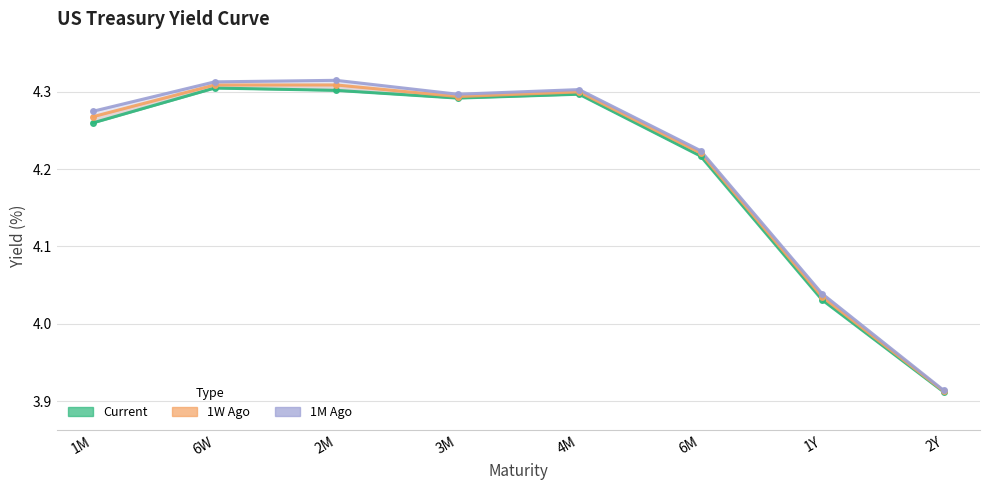

What is the maximum value for 1W Ago?

4.3